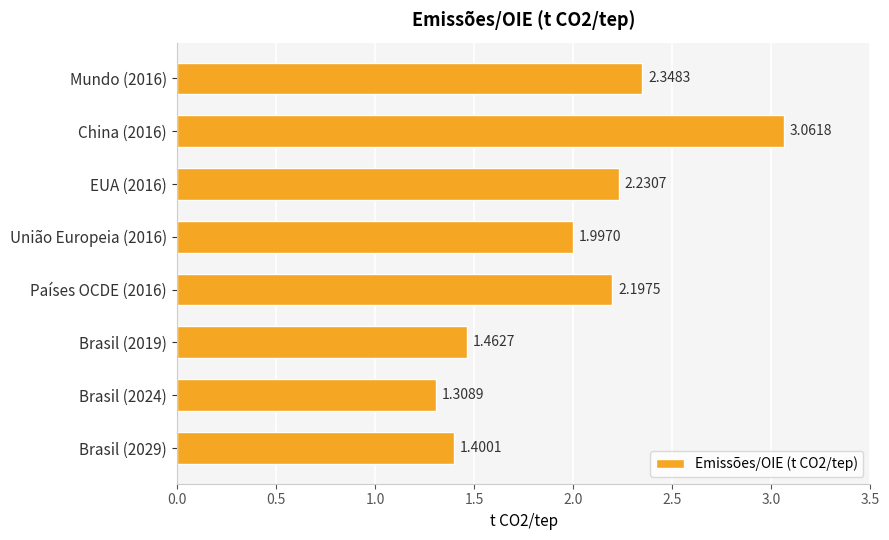

How many categories are shown in the chart?

8